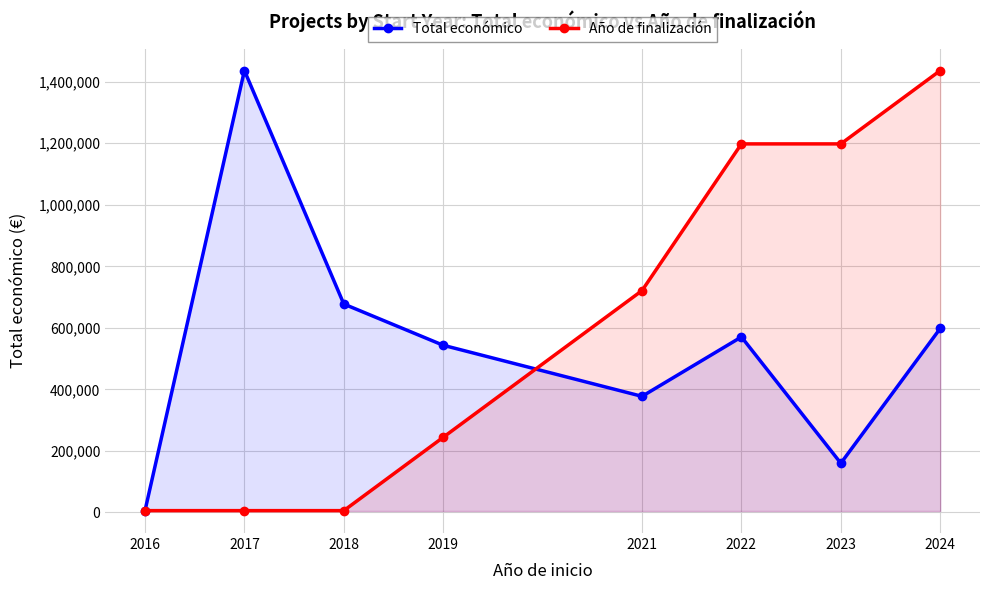

What is the highest value of the Total económico series?

1436178